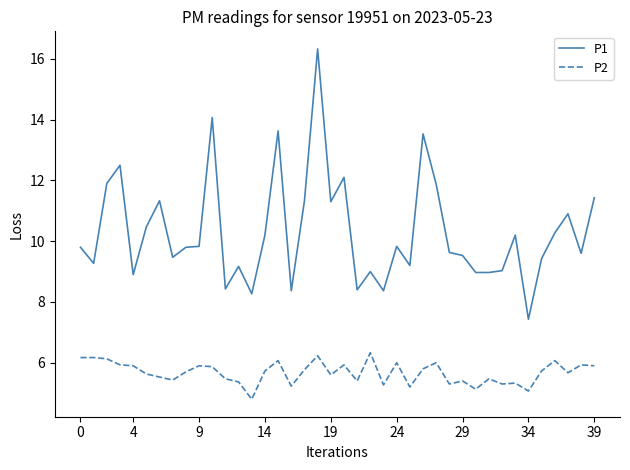

Which series has the largest total across all categories?

P1